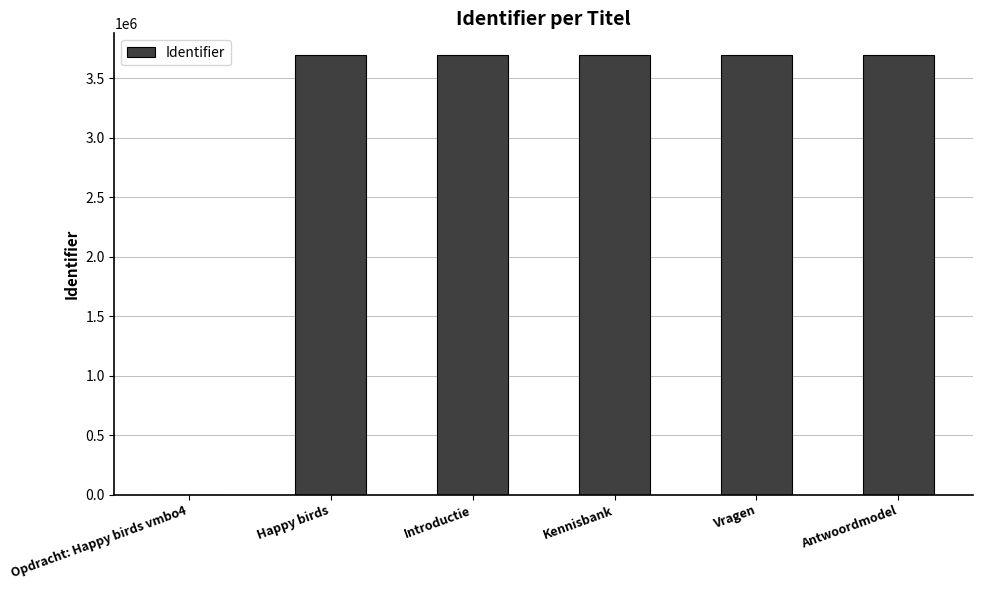

Read the value at Antwoordmodel, to the nearest 10.

3691490